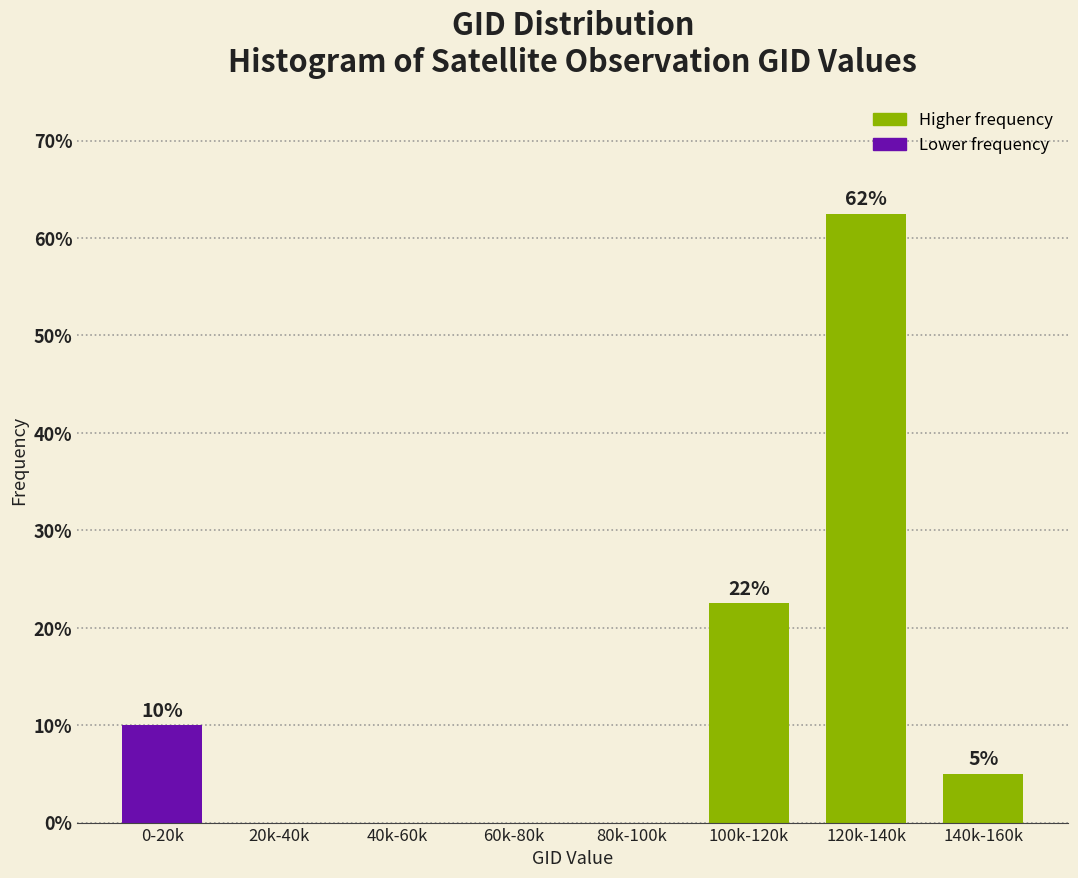

What is the approximate value at 0-20k?

10.0